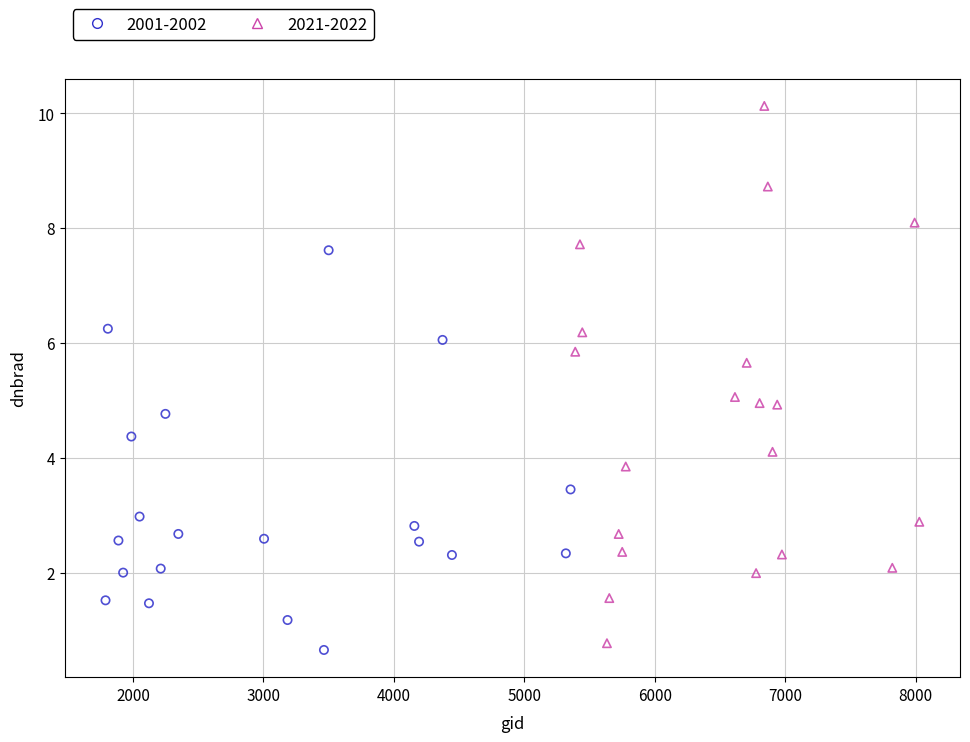

Which series contains the highest Y value?

2021-2022